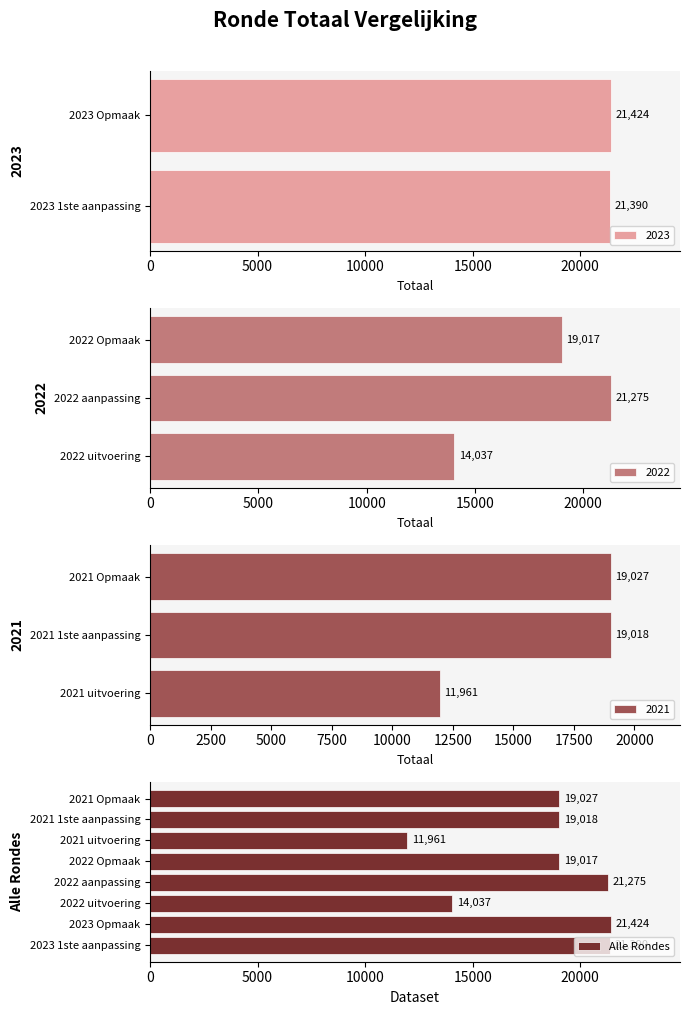

What is the average value?

18394